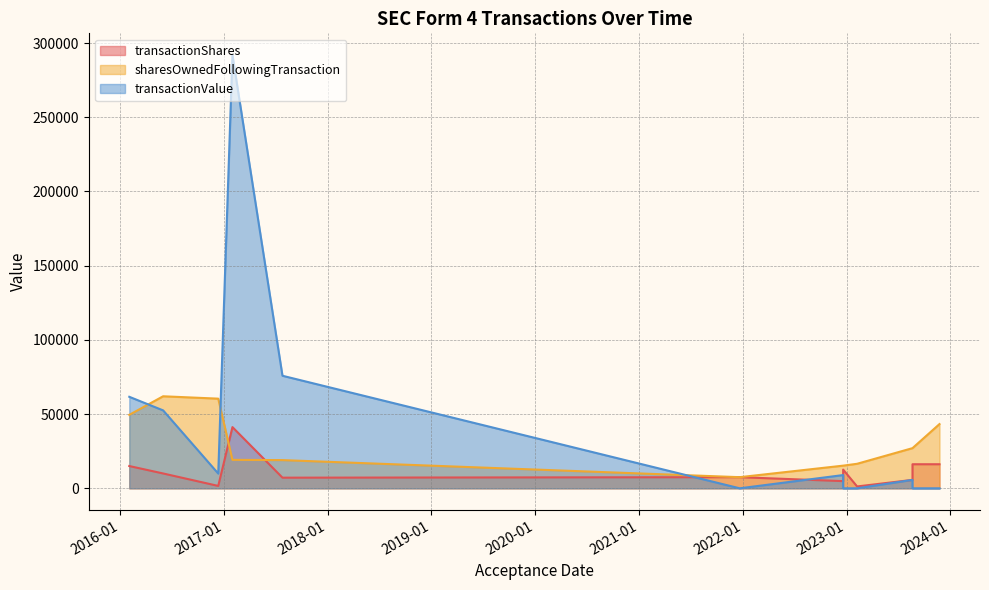

At which label does transactionShares reach its peak?

2017-01-31